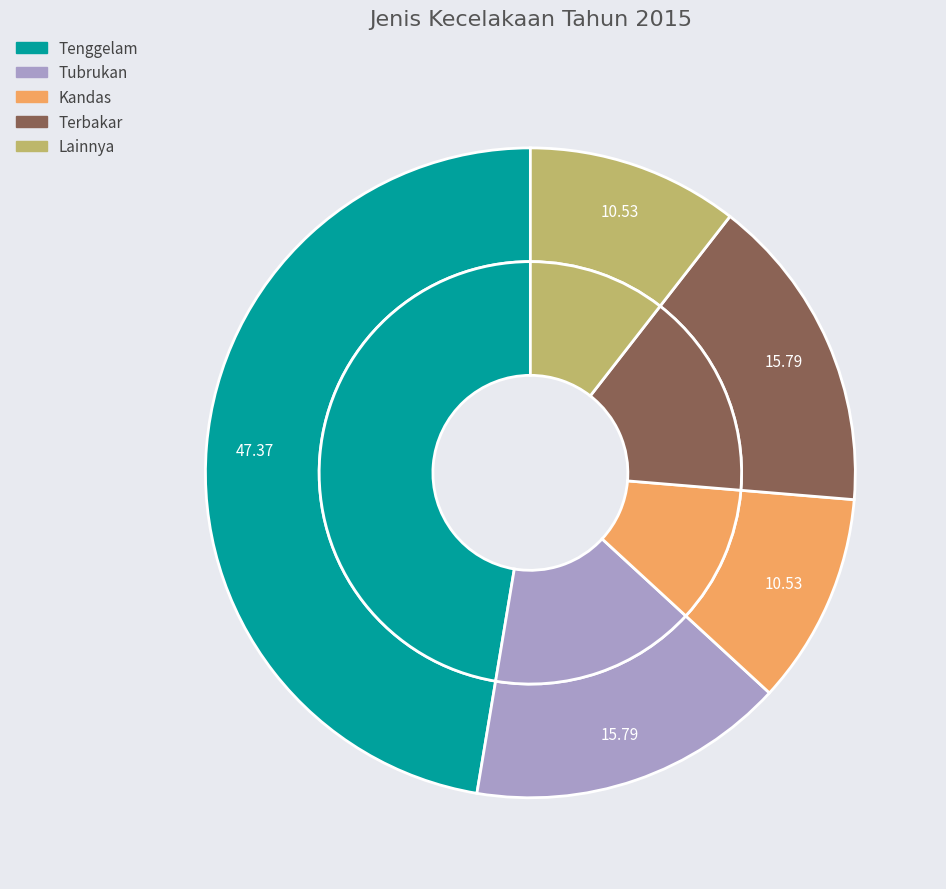

Rank the categories by value from lowest to highest.

Kandas, Lainnya, Tubrukan, Terbakar, Tenggelam